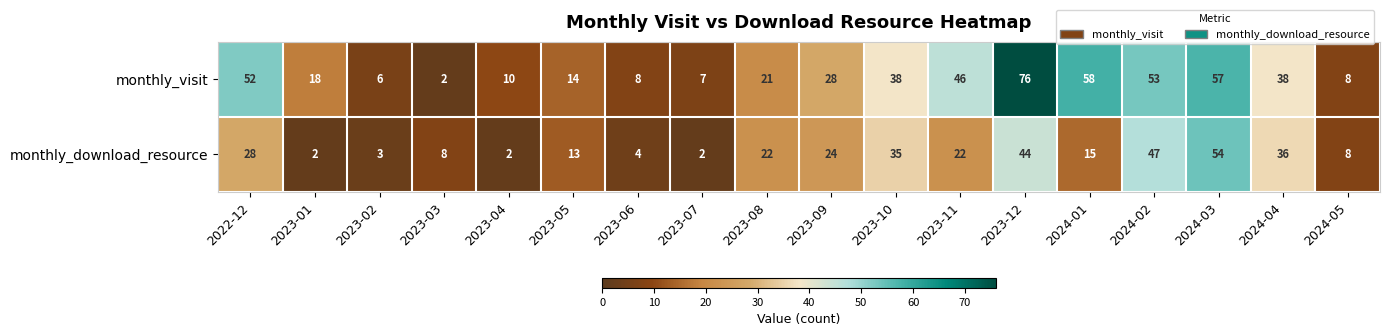

True or false: monthly_visit has a value of 58 at 2024-01.

True